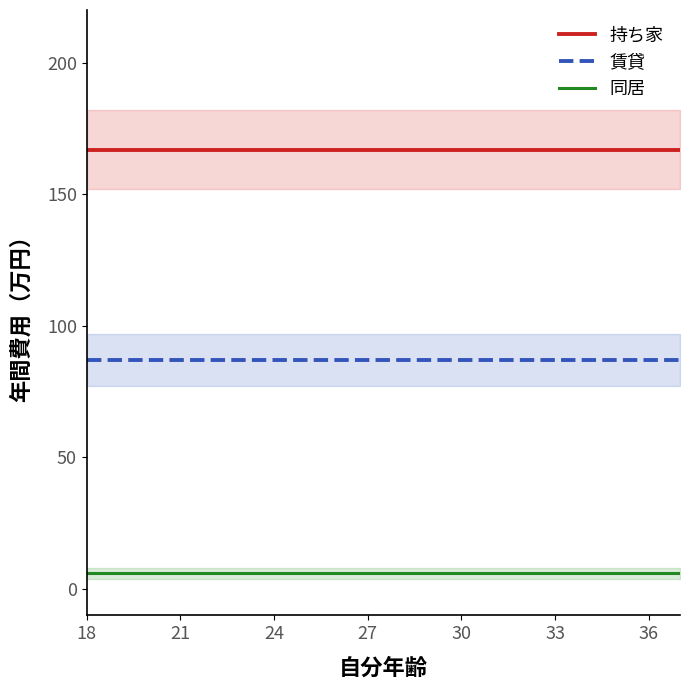

What value does the 持ち家 series have at 21?

167